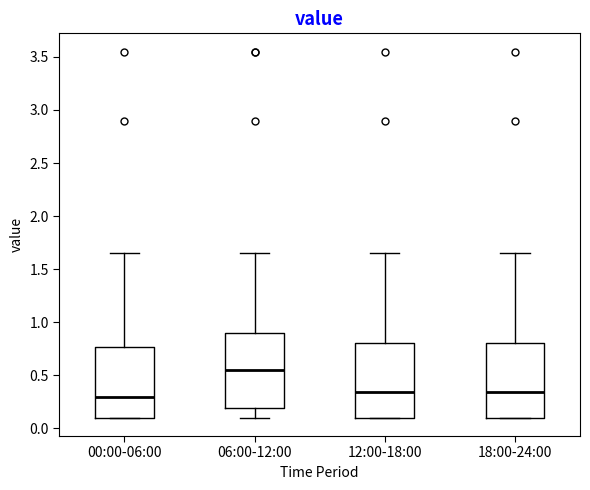

Which box's median line is the highest?

06:00-12:00